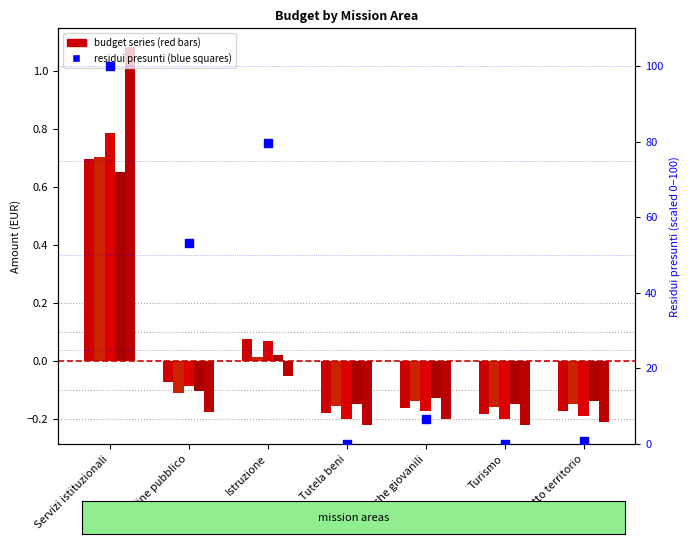

At how many categories does at least one series exceed 68?

2